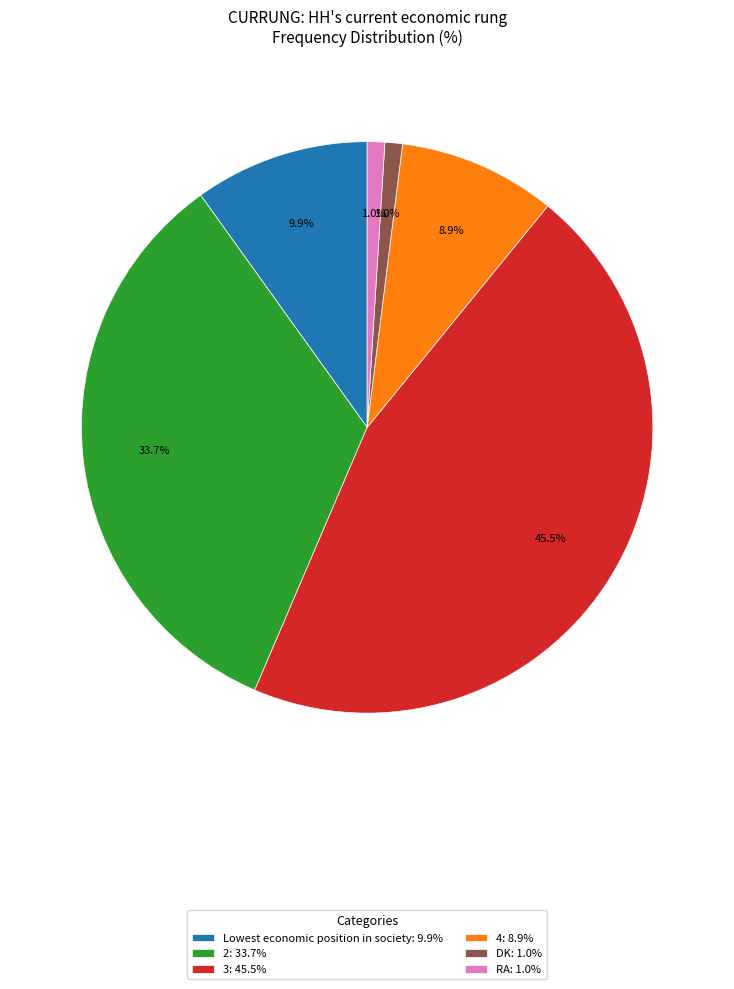

Which category has the biggest portion of the pie?

3: 45.5%